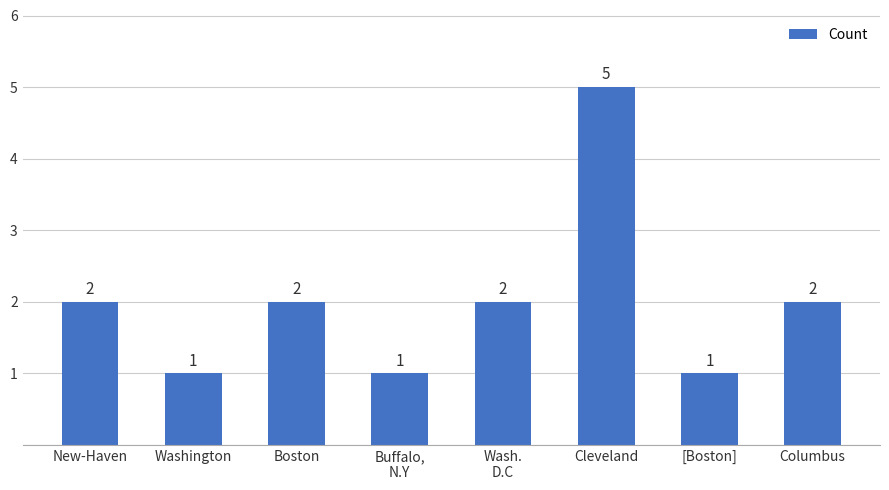

Reading right to left, extract all data points from this chart.

2	1	5	2	1	2	1	2